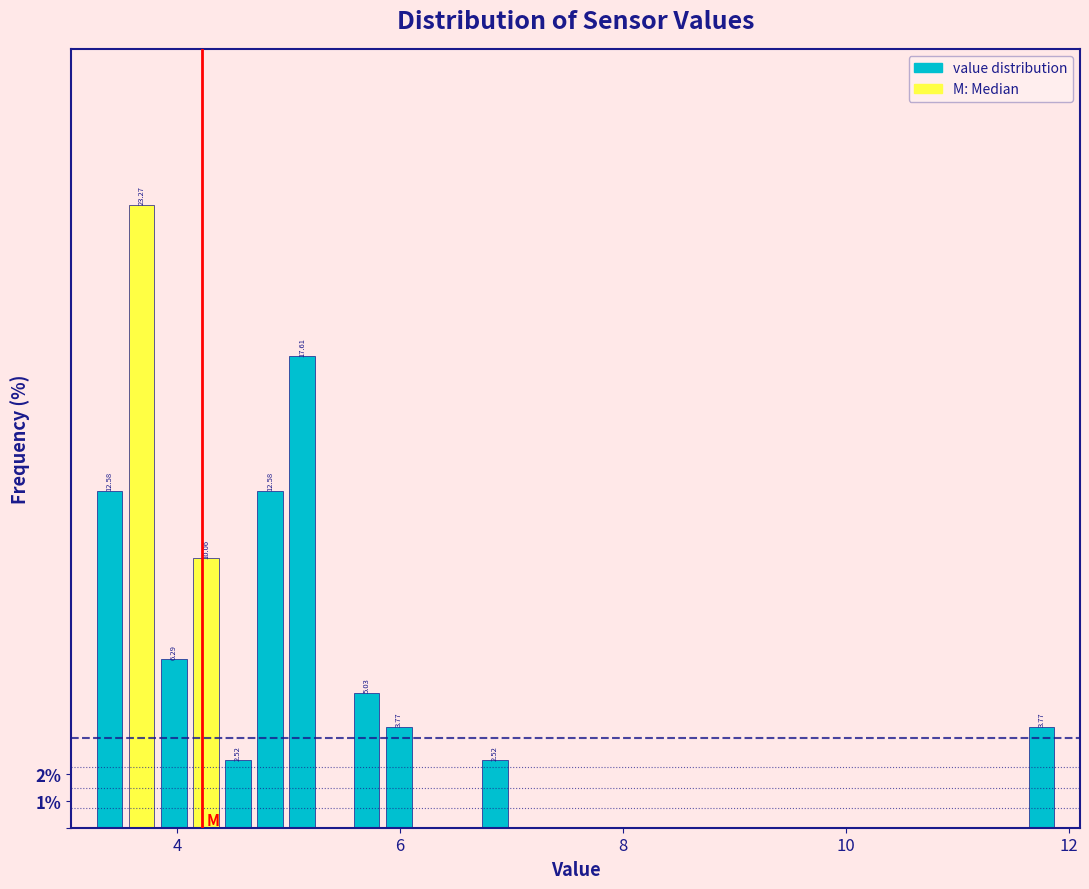

Read against the x-axis, roughly where is the centre of the tallest bar?

3.6